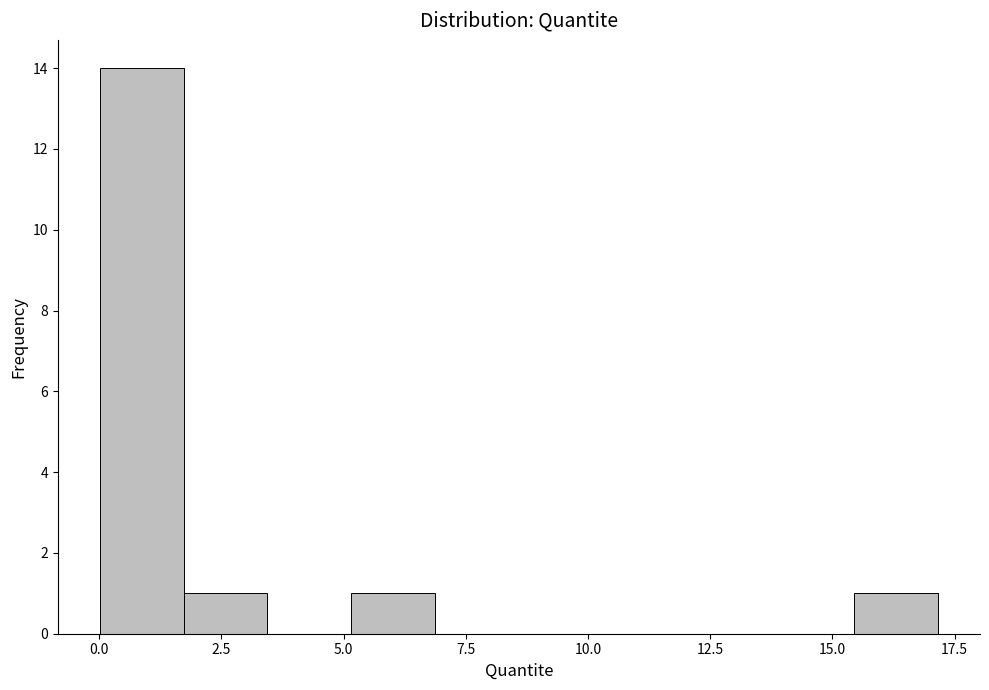

Around what value on the x-axis is the tallest bar? Give the approximate position of its centre, as read against the axis.

1.0